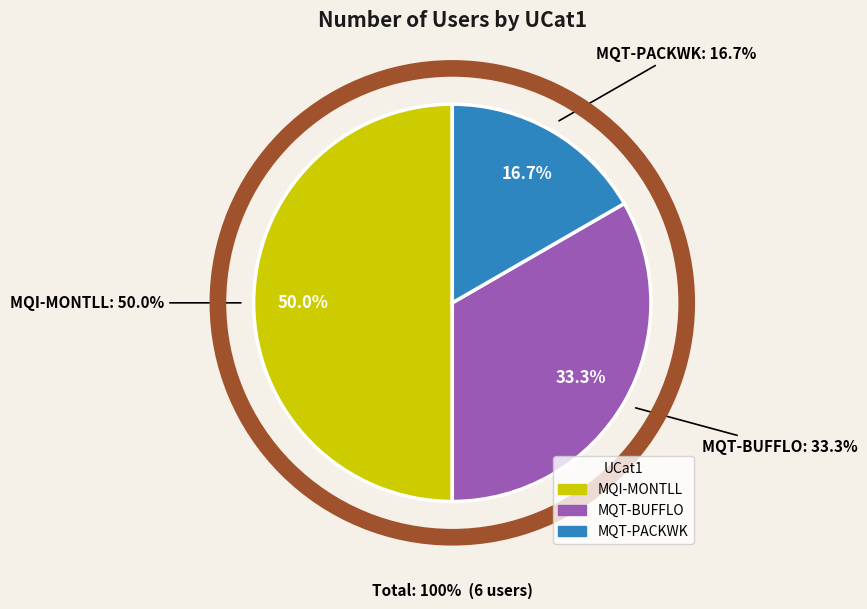

The MQI-MONTLL slice represents 50% of the pie. True or false?

True